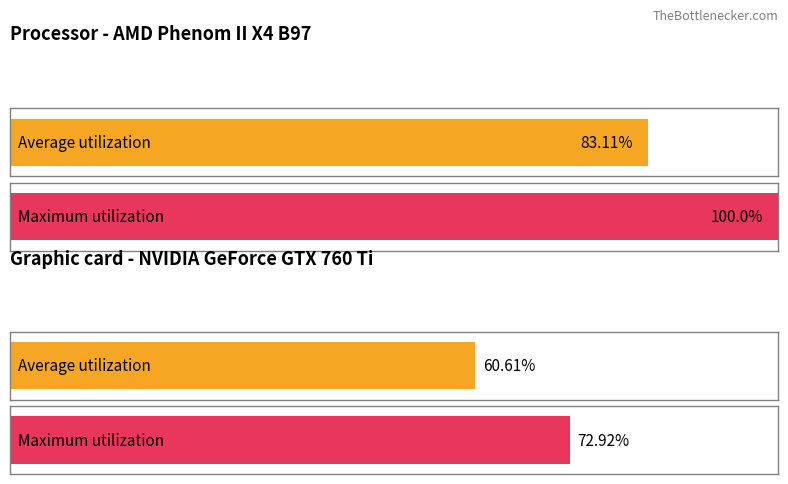

How many data points in Average utilization are less than 1?

2